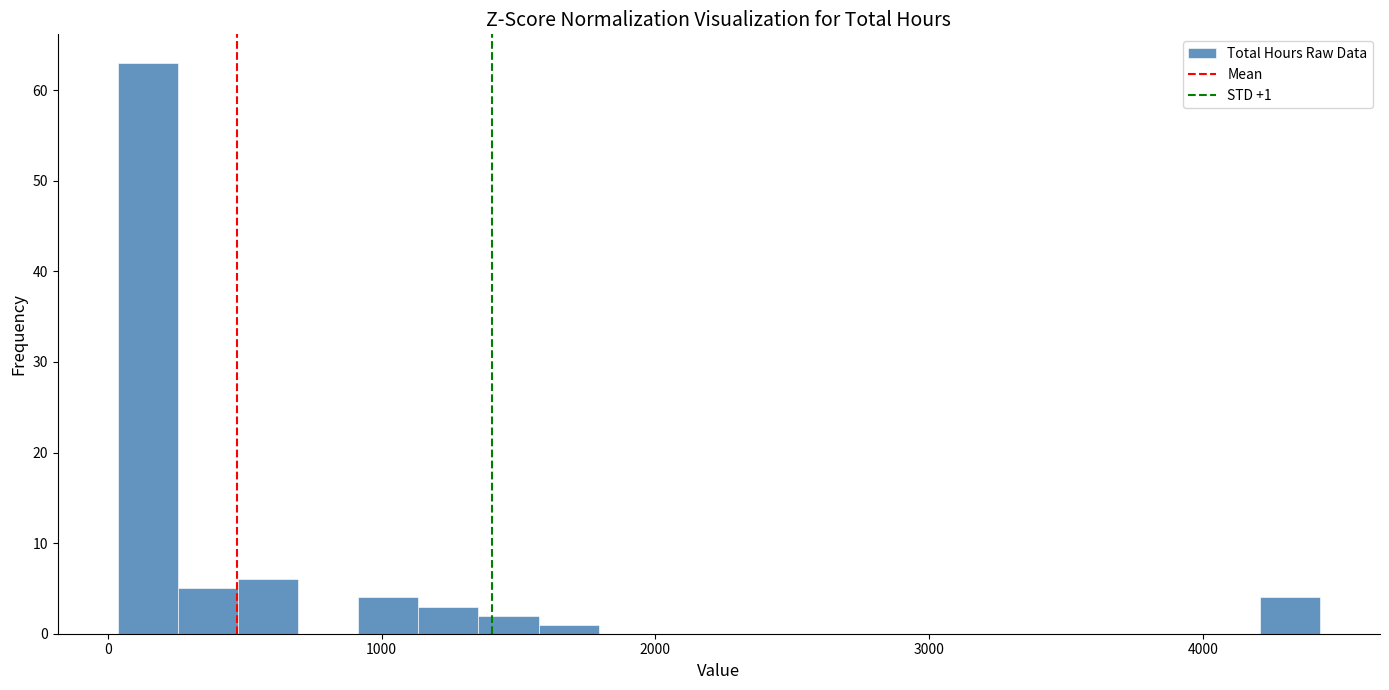

Around what value on the x-axis is the tallest bar? Give the approximate position of its centre, as read against the axis.

100